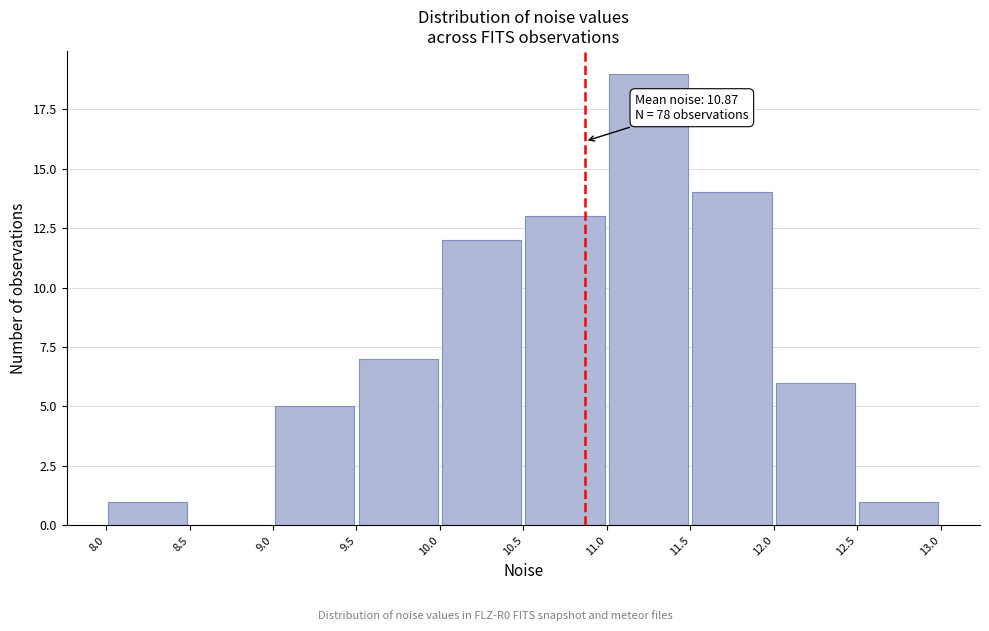

Over which range of the x-axis is the bar tallest?

11.0 to 11.5